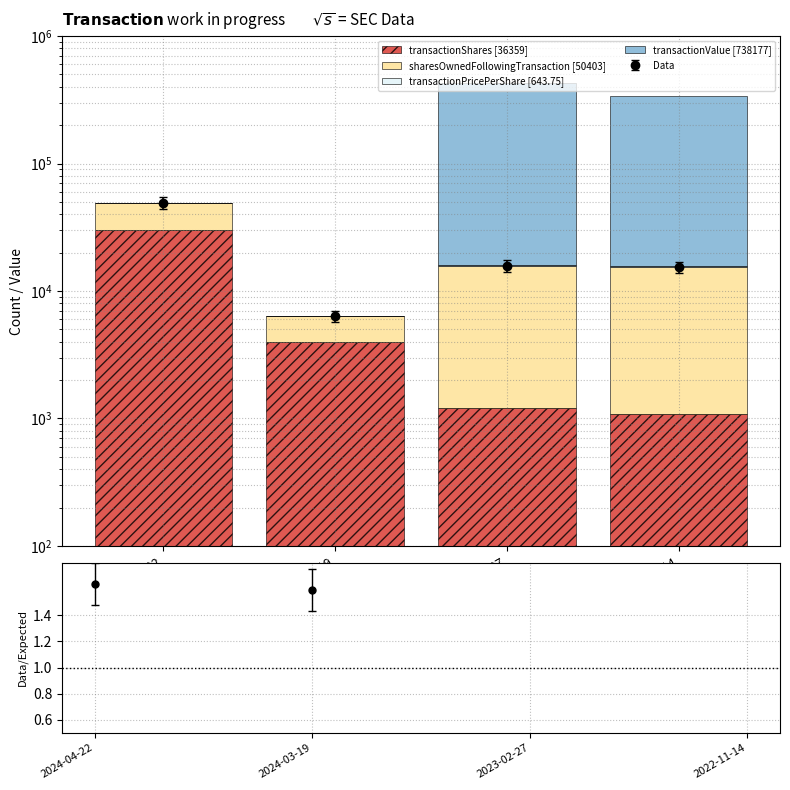

What is the difference between the maximum and minimum values in the sharesOwnedFollowingTransaction [50403] series?

16871.0